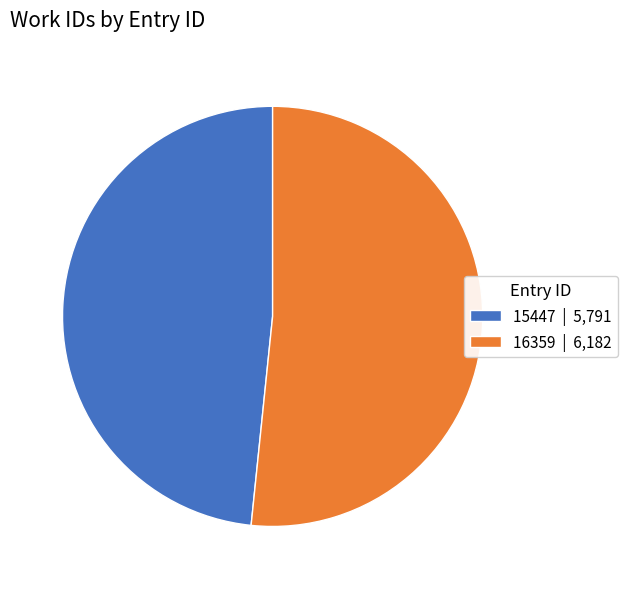

Between 15447 and 16359, which is larger?

16359